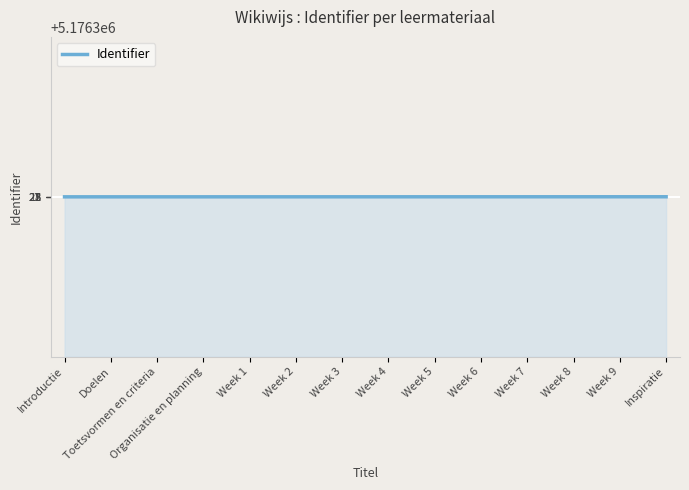

What is the smallest value displayed?

5176302.0